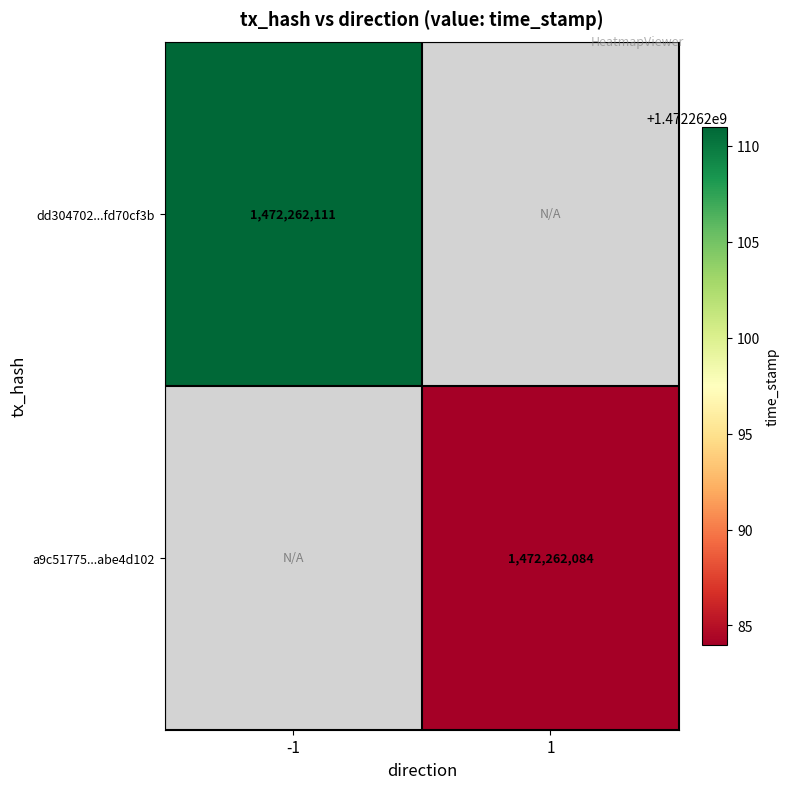

What value does the dd304702fd70cf3b0e005a18ef4117357a5fbe0 series have at direction_-1?

1472262111